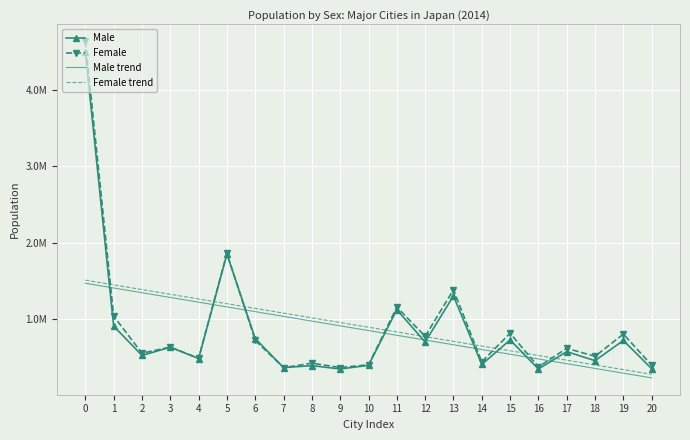

How many times do Male and Female cross each other?

2